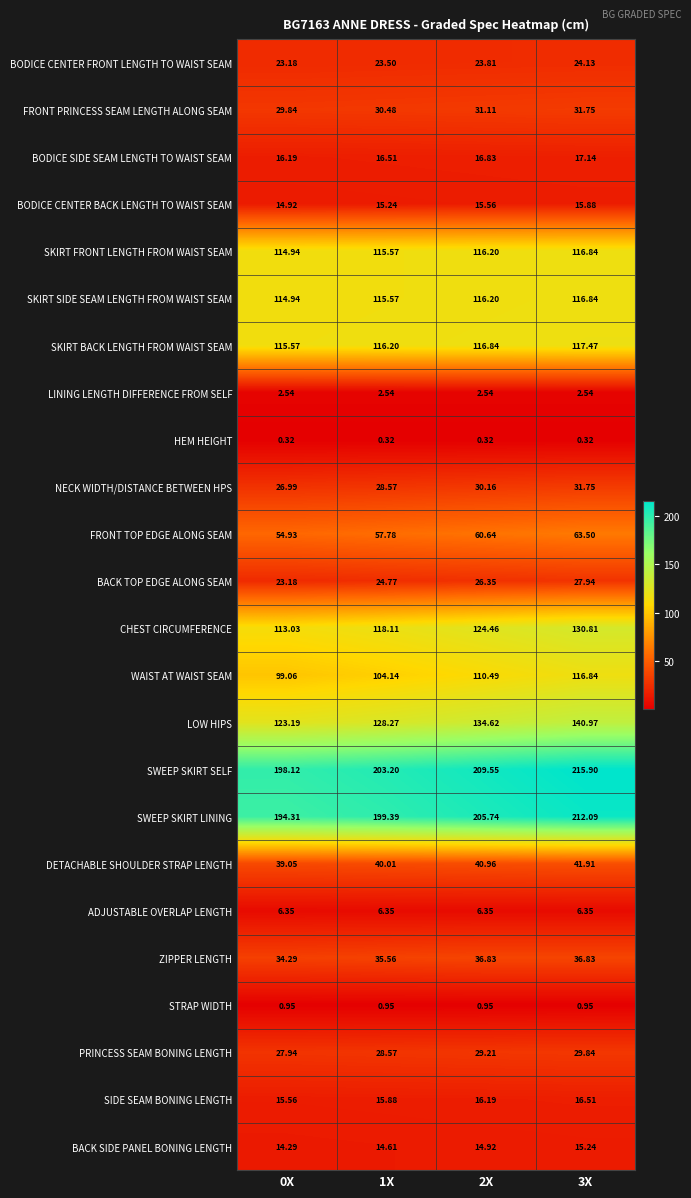

How many series are shown in this chart?

24